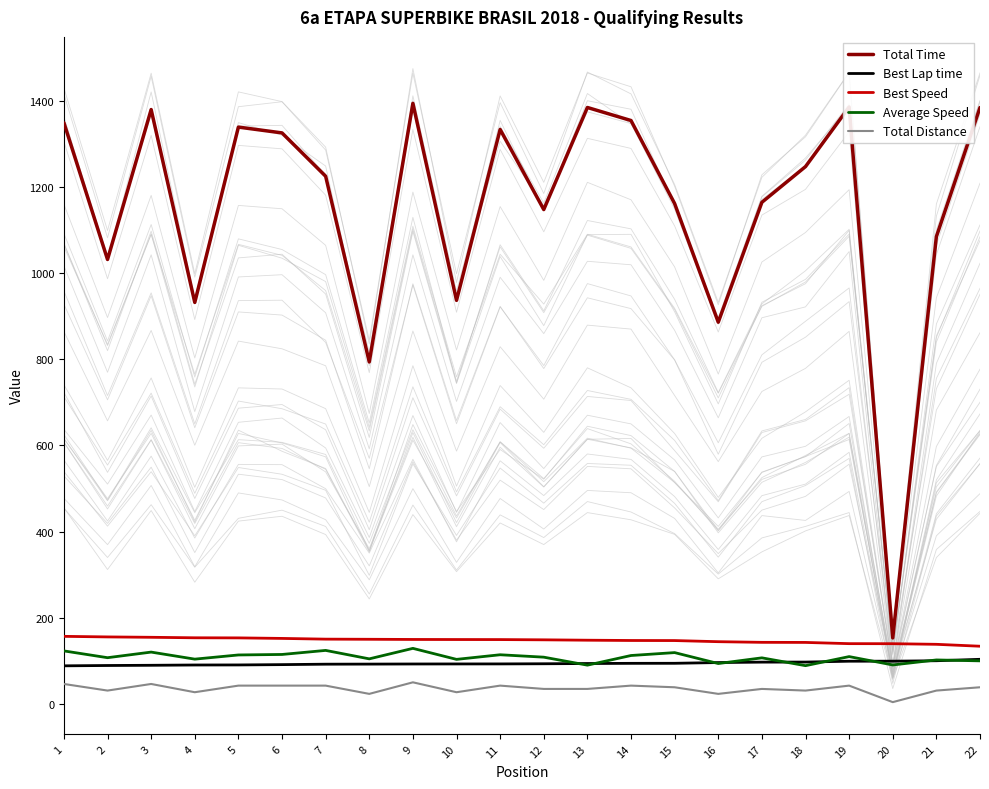

What is the value of the Total Time point at the 14th from the left?

1354.5